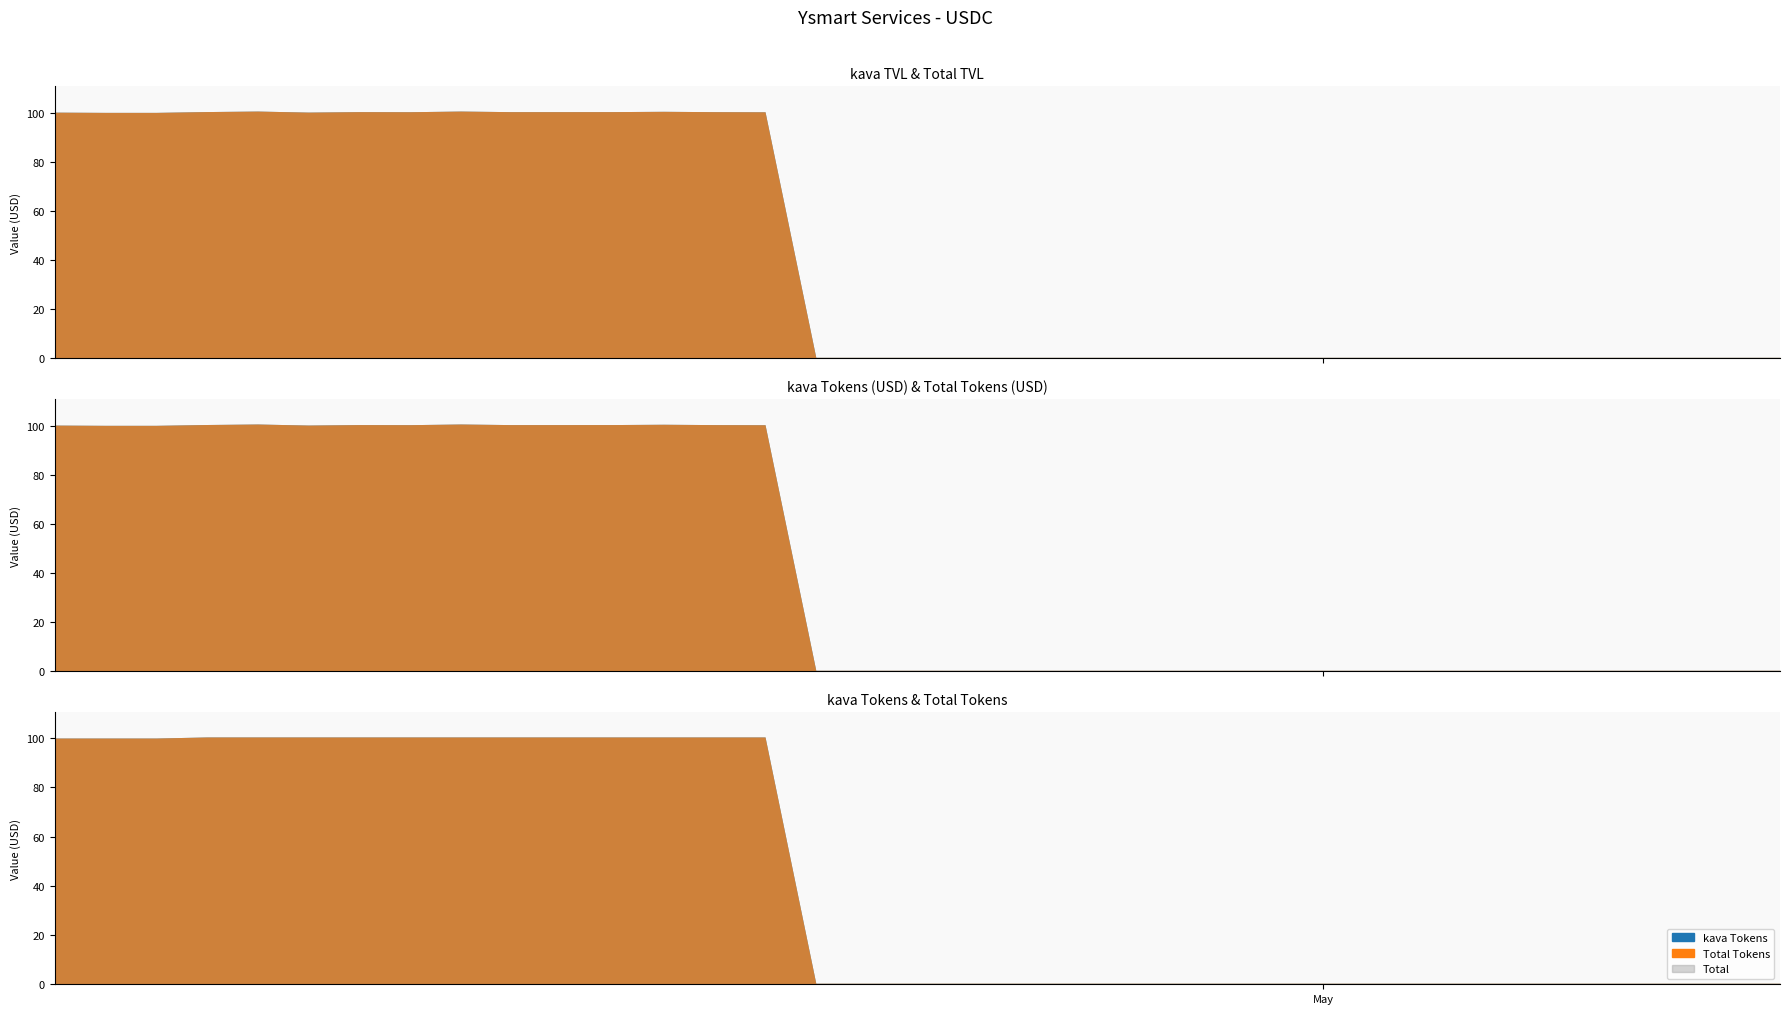

Where is Total TVL nearest to the value 50?

06/05/2023